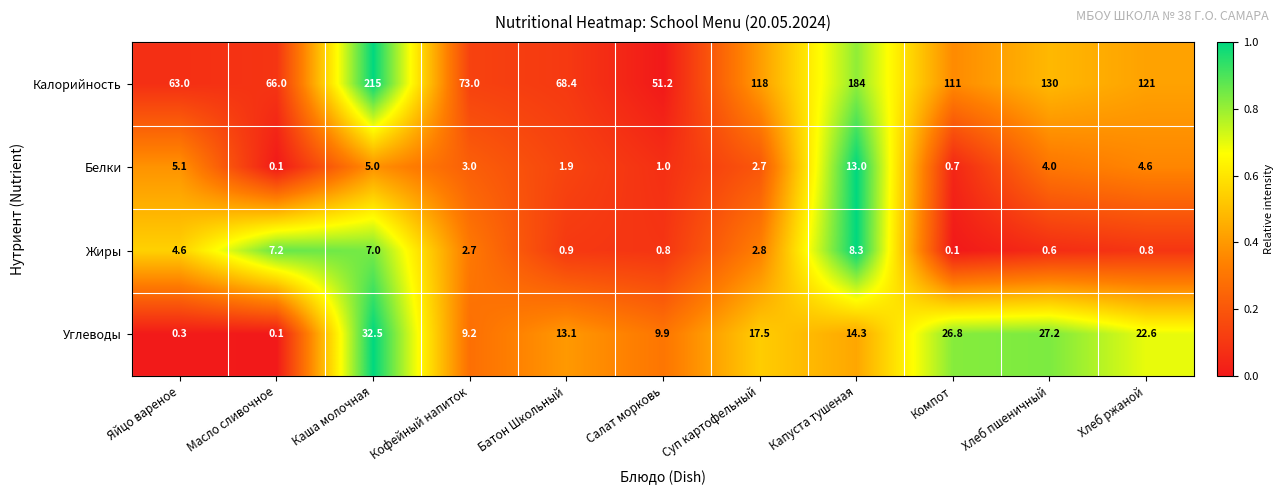

Which series has the largest range (max minus min)?

Калорийность